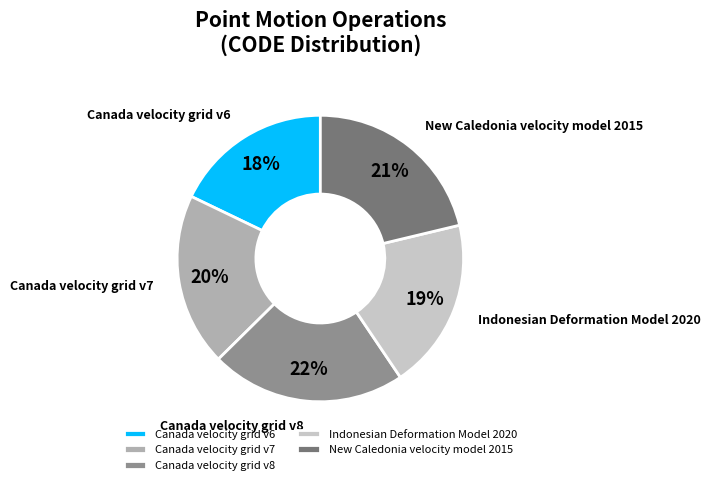

Combined, do Canada velocity grid v6 and Indonesian Deformation Model 2020 account for over 50%?

No